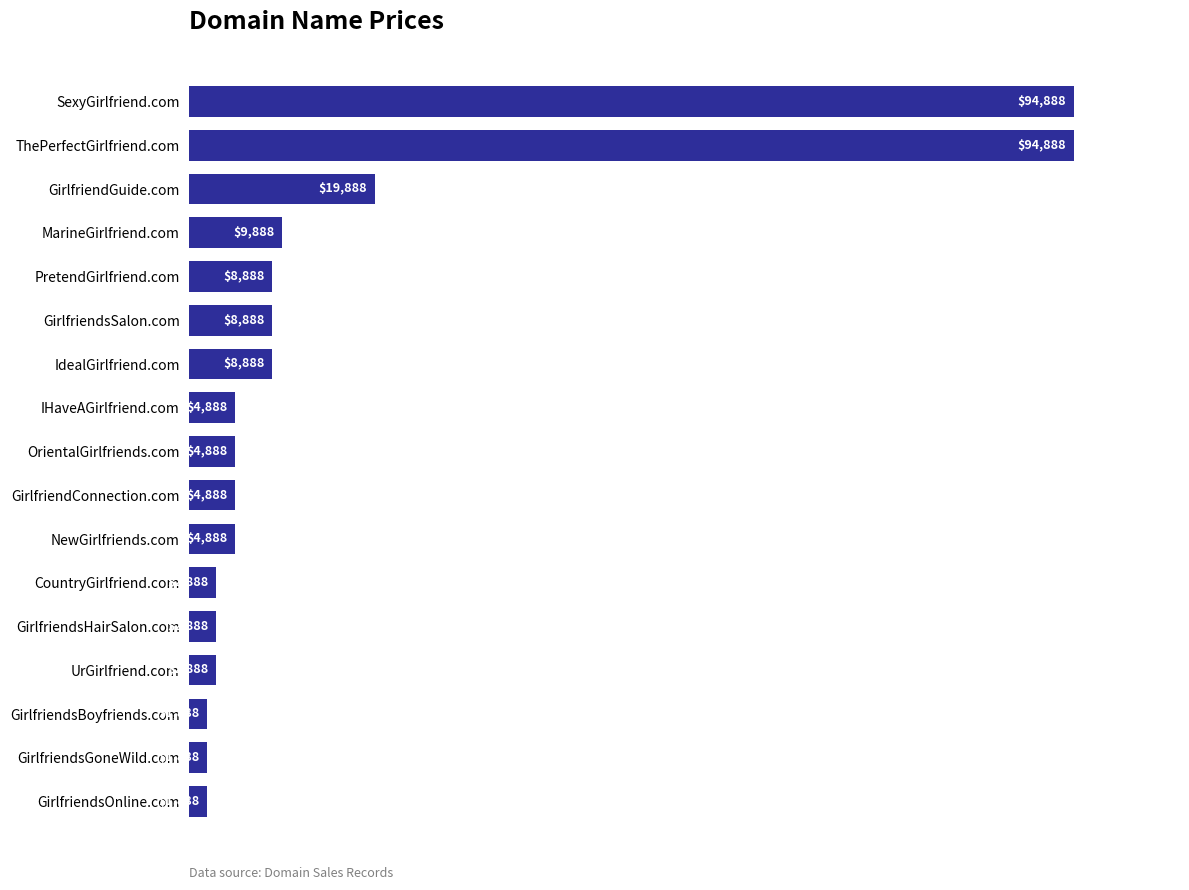

What is the difference between the maximum and second lowest values?

93000